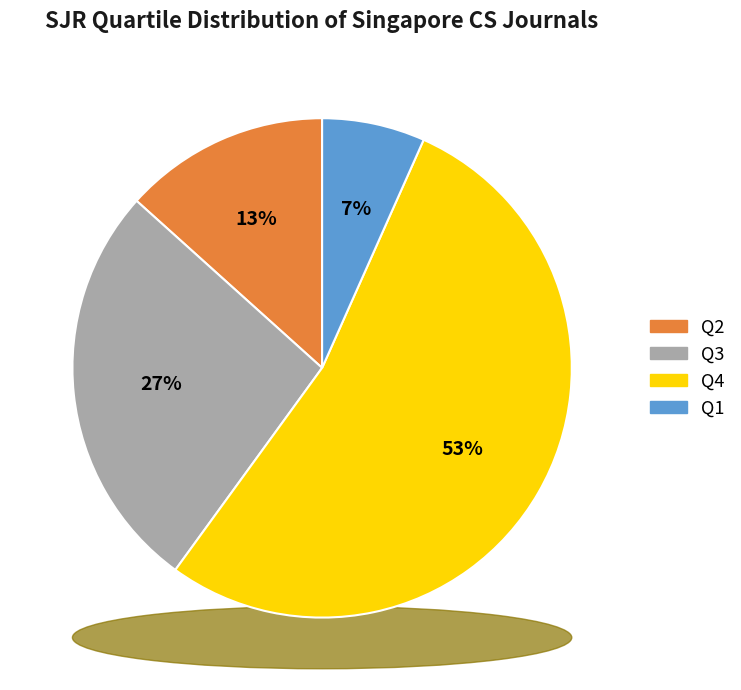

To the nearest percent, what percentage of the pie is Q4?

53%